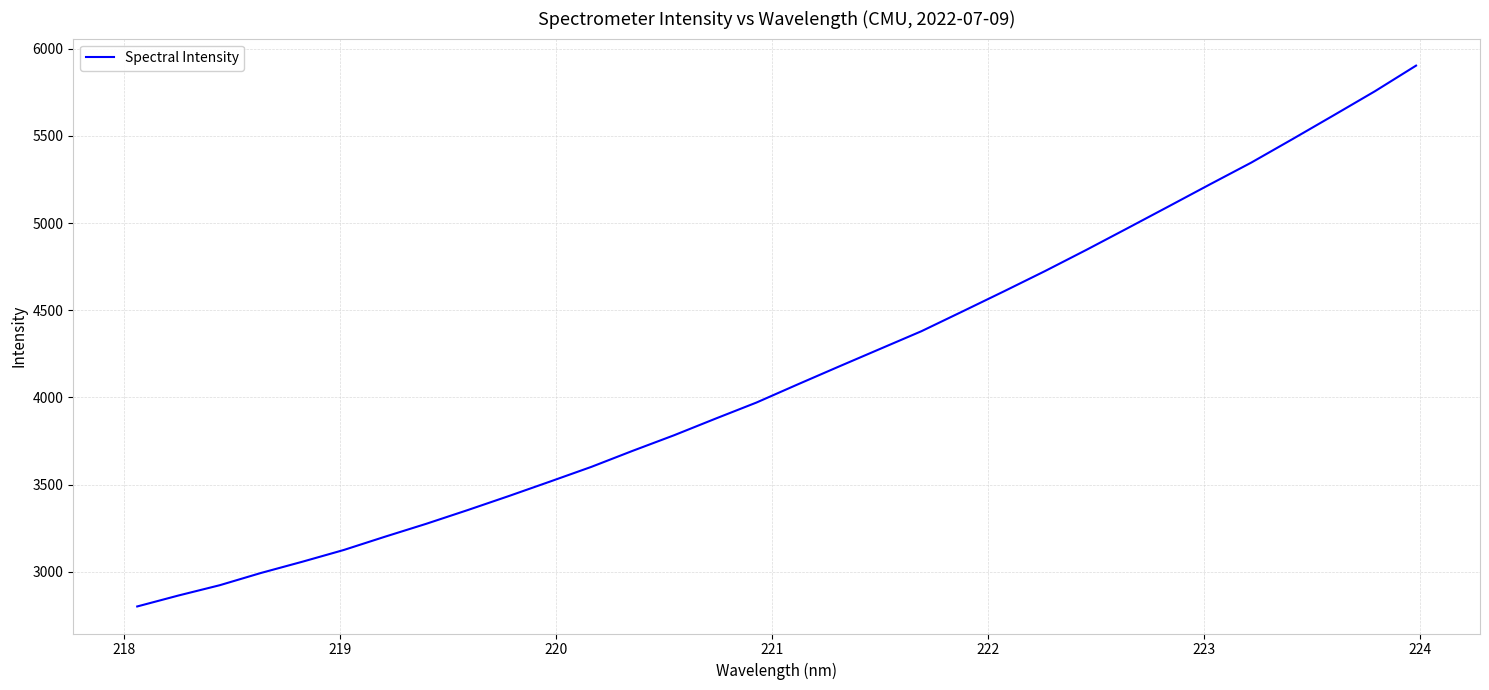

What is the difference between the maximum and minimum values?

3100.1